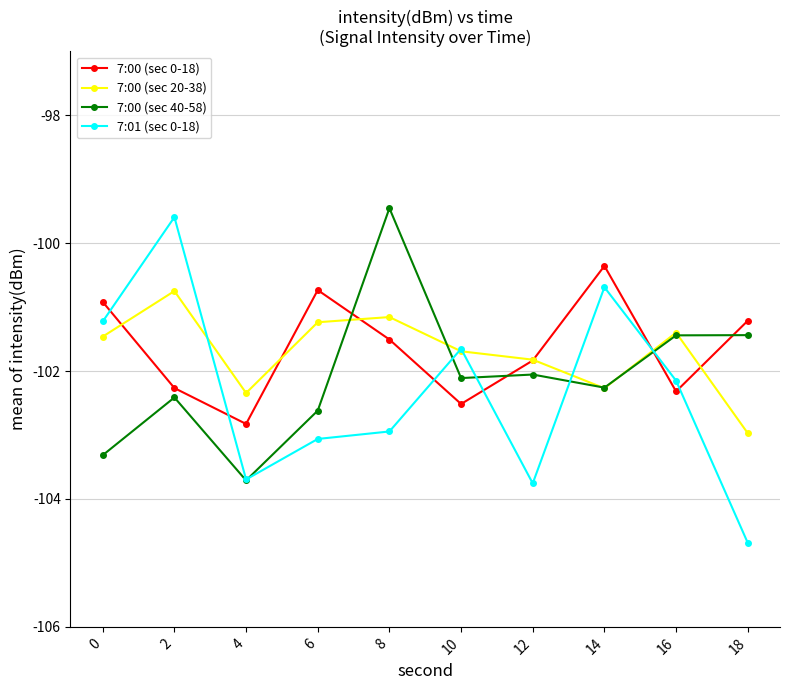

At which label does 7:00 (sec 40-58) reach its minimum?

4